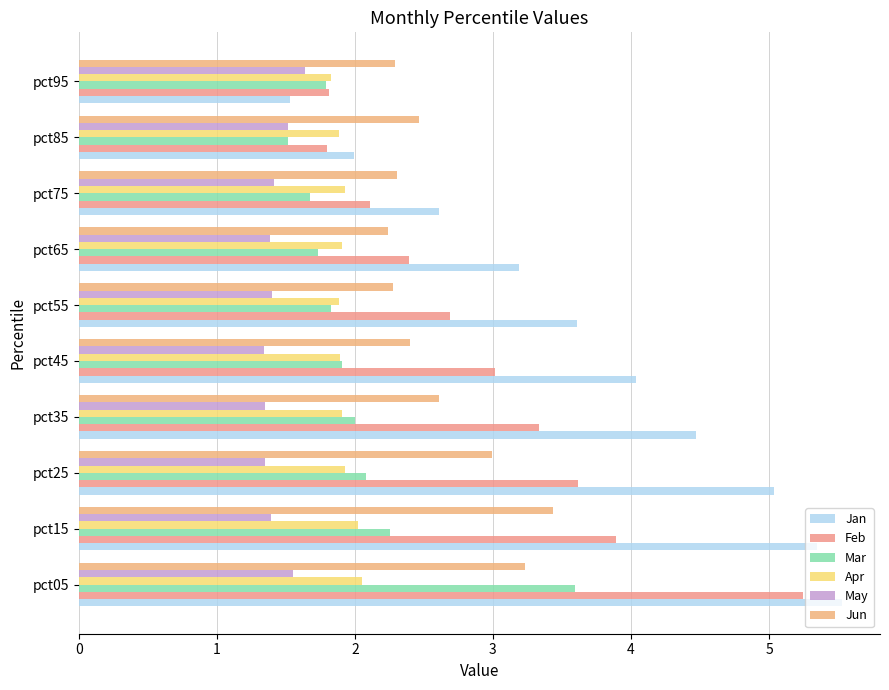

What is the minimum value shown in the chart?

1.3